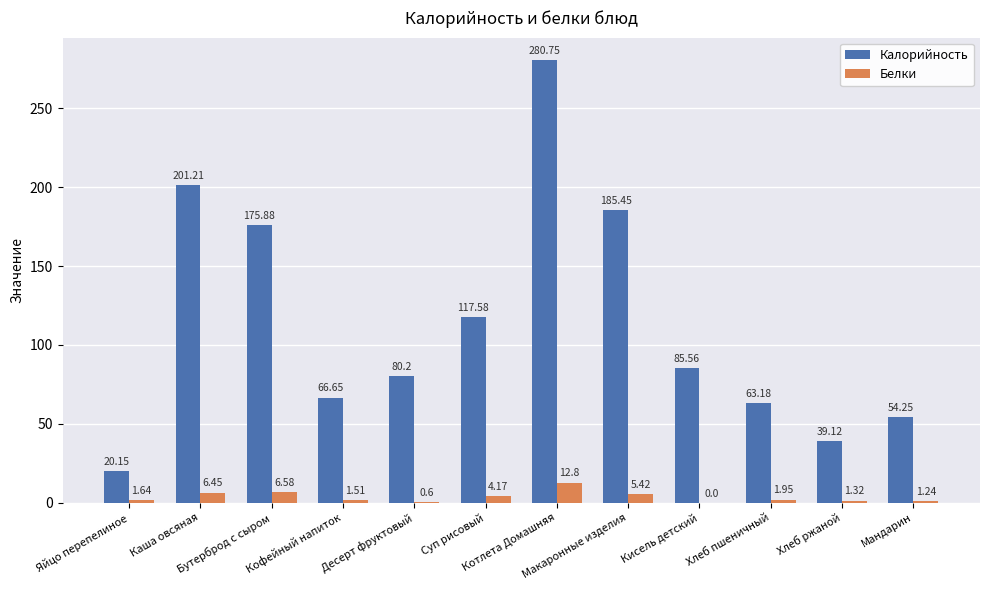

Which series has the largest total across all categories?

Калорийность